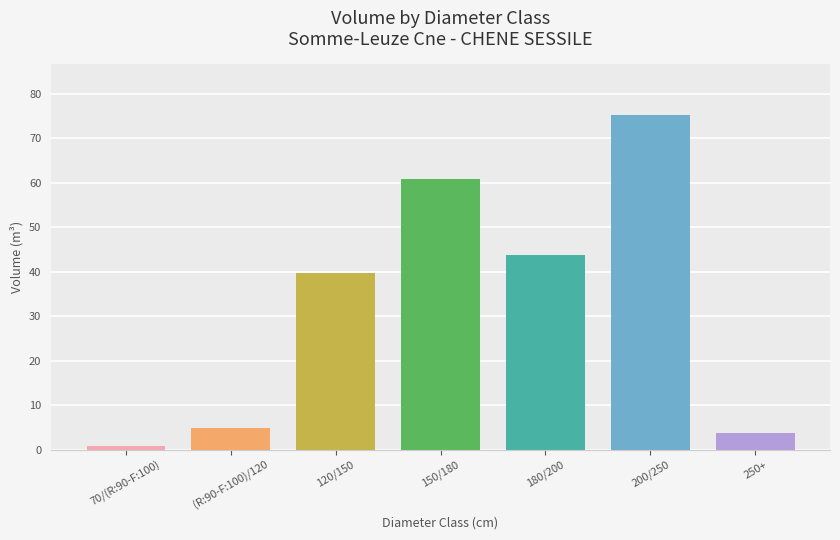

What is the label of the 5th bar from the left?

180/200